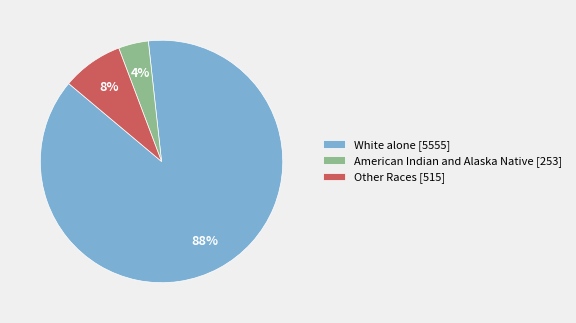

What is the ratio of the value at American Indian and Alaska Native [253] to the value at Other Races [515]?

0.5